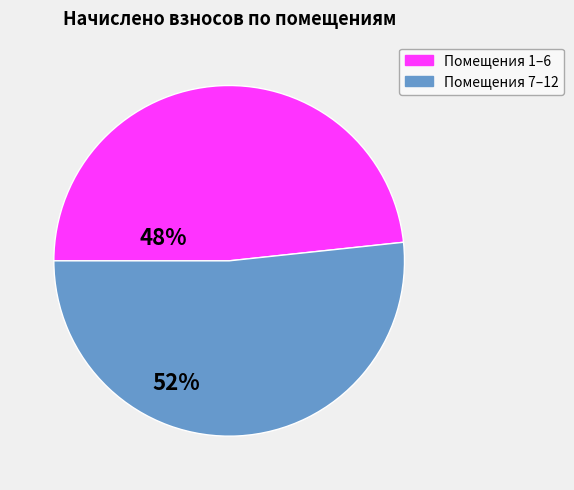

Is there any slice that represents more than half of the pie?

Yes